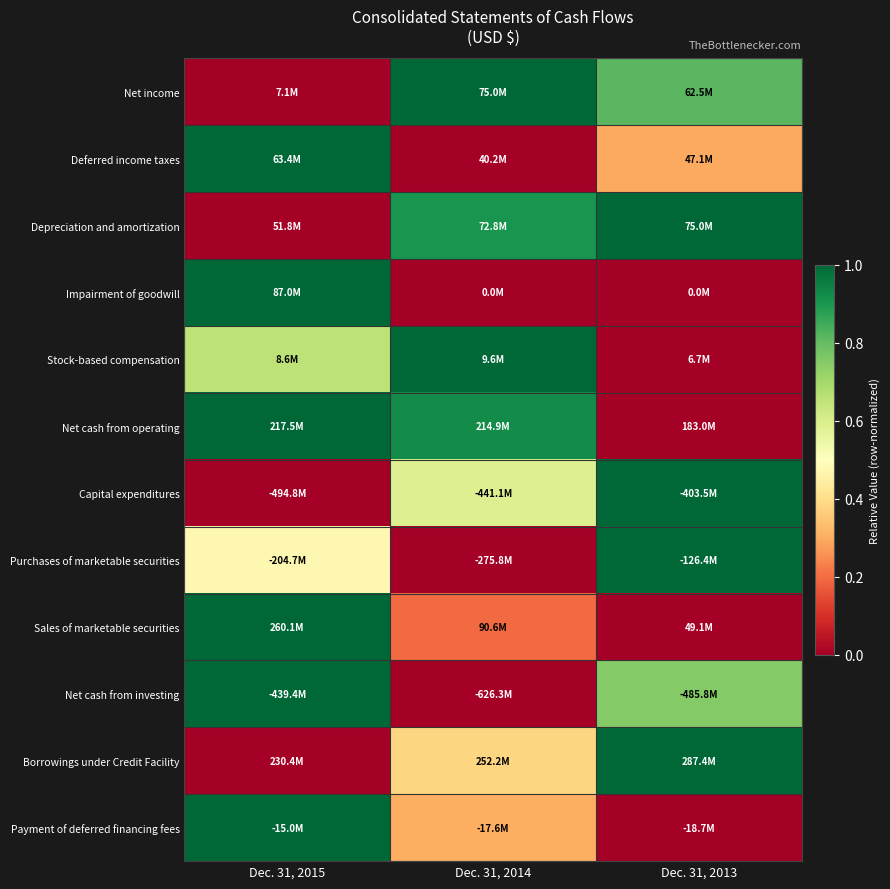

What is the greatest value displayed?

1.0